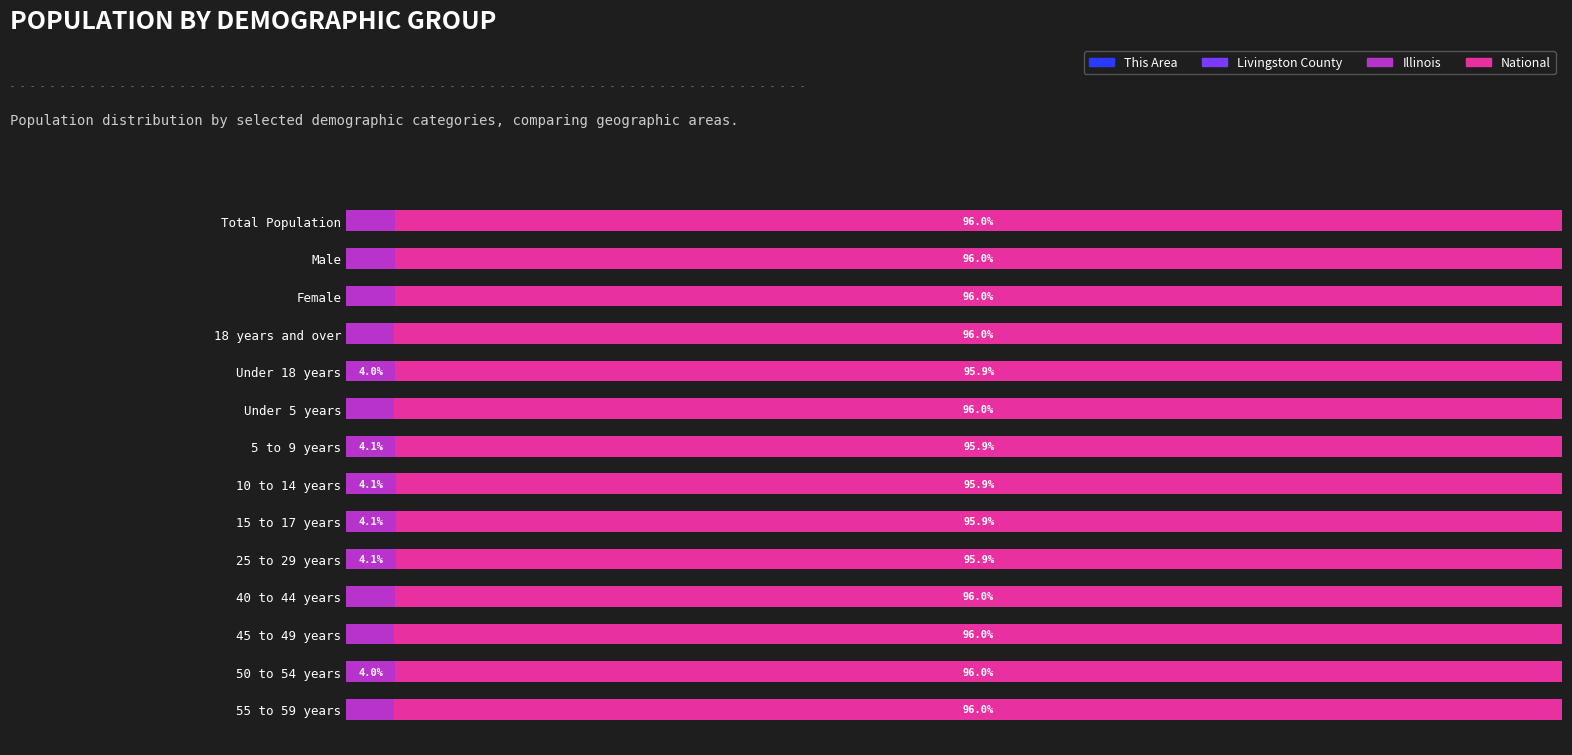

Which series has the widest spread of values?

Illinois